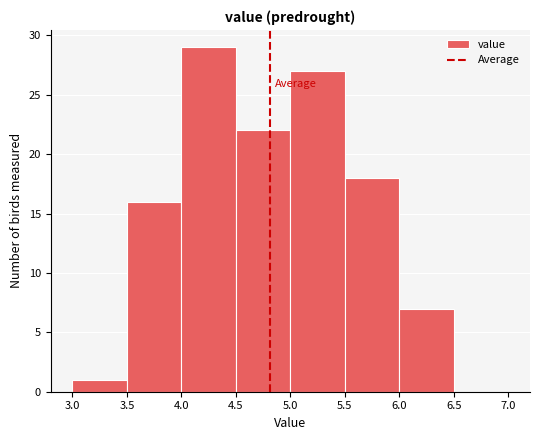

Reading left to right, transcribe this chart: for each bar, give the range it covers on the x-axis and its height. The values are not printed on the chart, so give them approximately, as read against the axis.

3.0 to 3.5: 1
3.5 to 4.0: 16
4.0 to 4.5: 29
4.5 to 5.0: 22
5.0 to 5.5: 27
5.5 to 6.0: 18
6.0 to 6.5: 7
6.5 to 7.0: 0